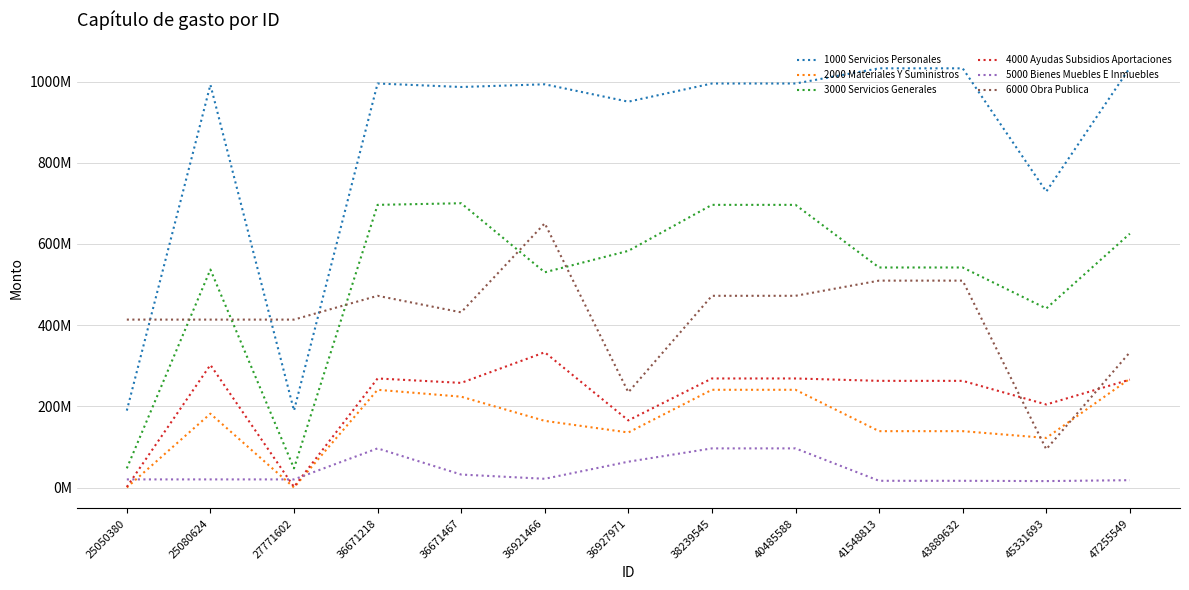

Does the chart have visible grid lines?

Yes